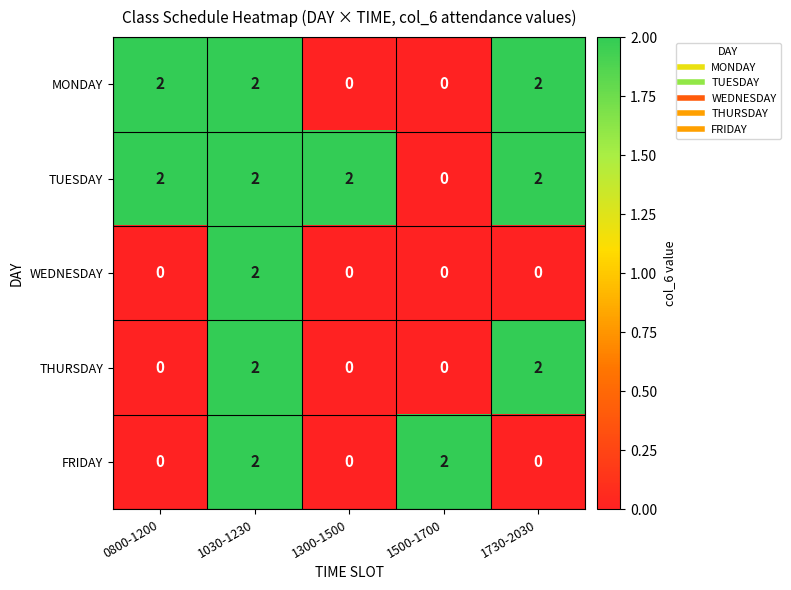

The MONDAY series shows 2 at 0800-1200. True or false?

True